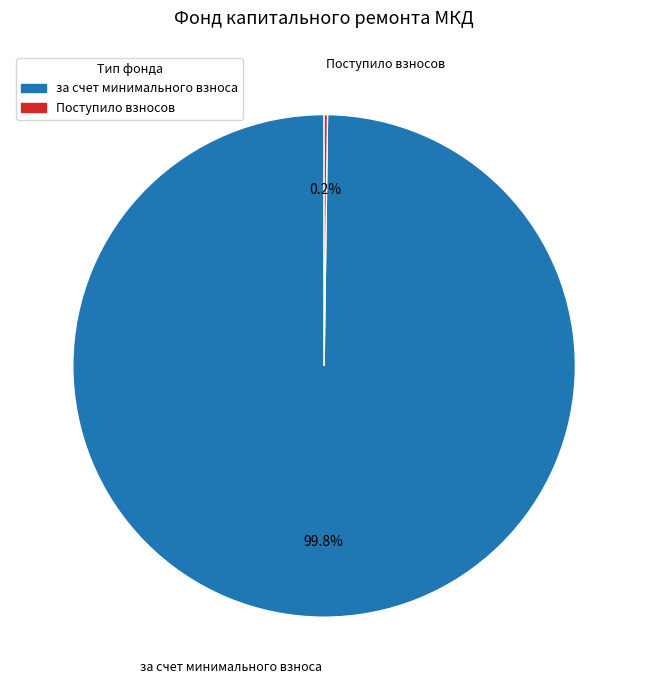

Is there any slice that represents more than half of the pie?

Yes